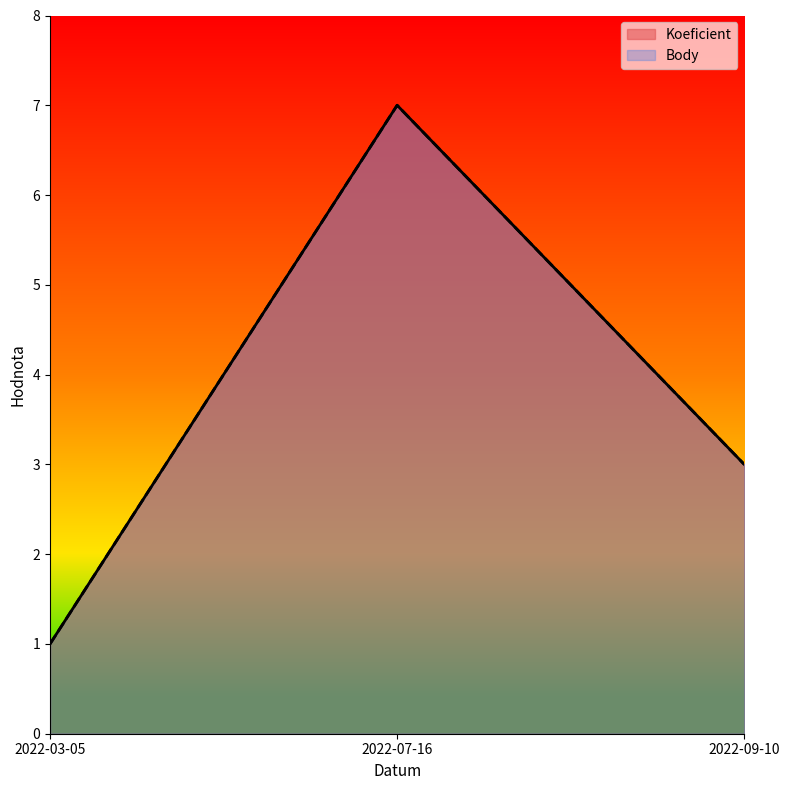

List the series in order of their peak value, highest first.

Koeficient, Body